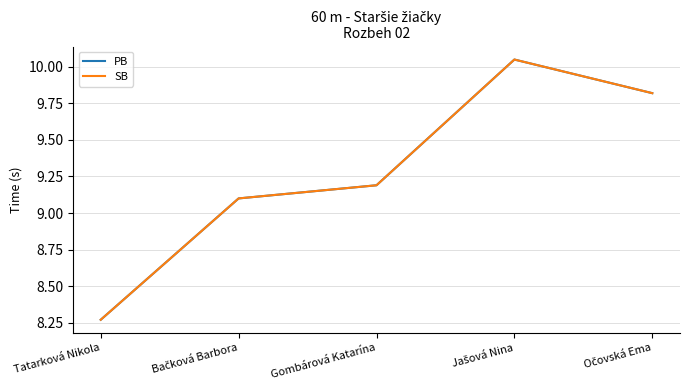

Which has a higher value, Tatarková Nikola or Bačková Barbora?

Bačková Barbora